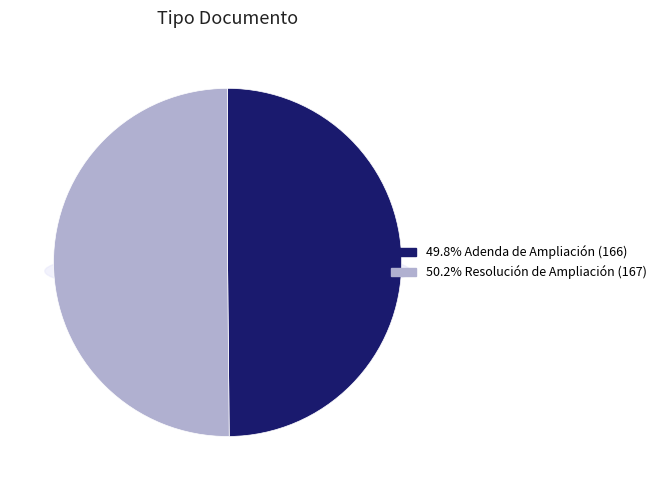

Is it true that Adenda de Ampliación is 41% of the pie?

False